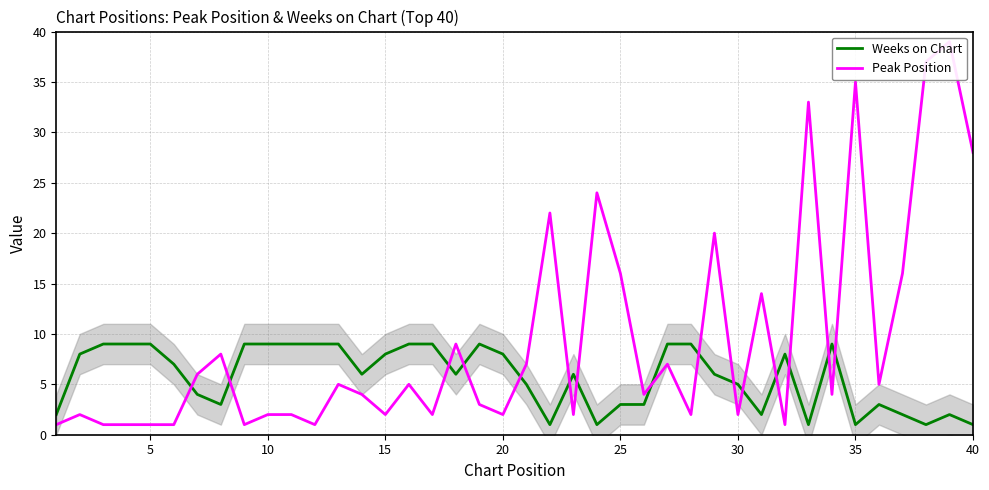

How many series are shown in this chart?

2